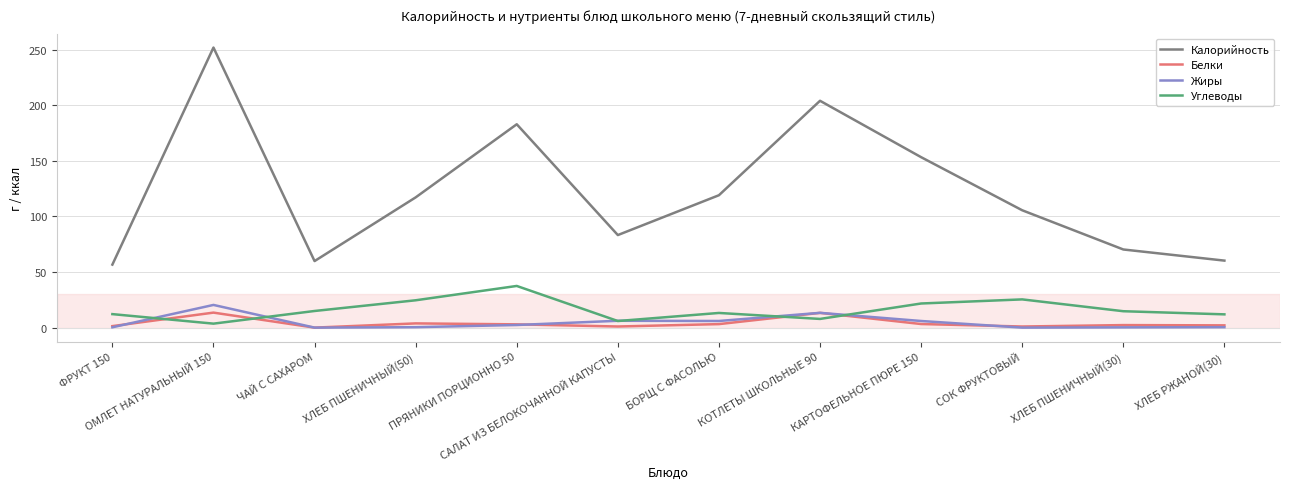

True or false: Калорийность has a value of 105.7 at КАРТОФЕЛЬНОЕ ПЮРЕ 150.

False